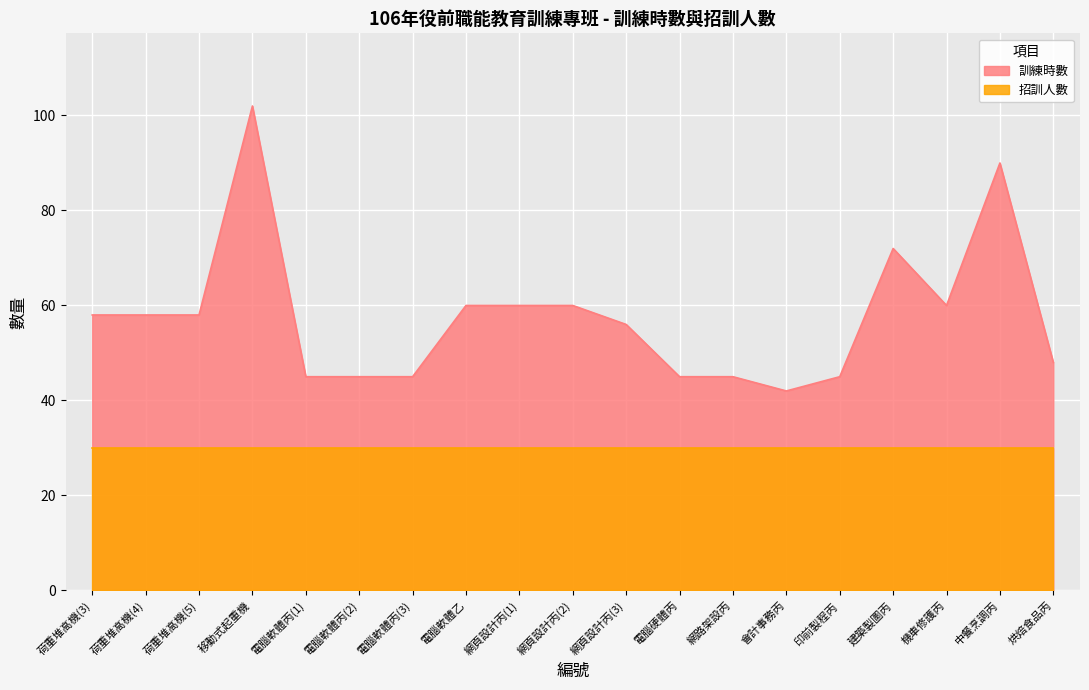

Which series has the largest range (max minus min)?

訓練時數